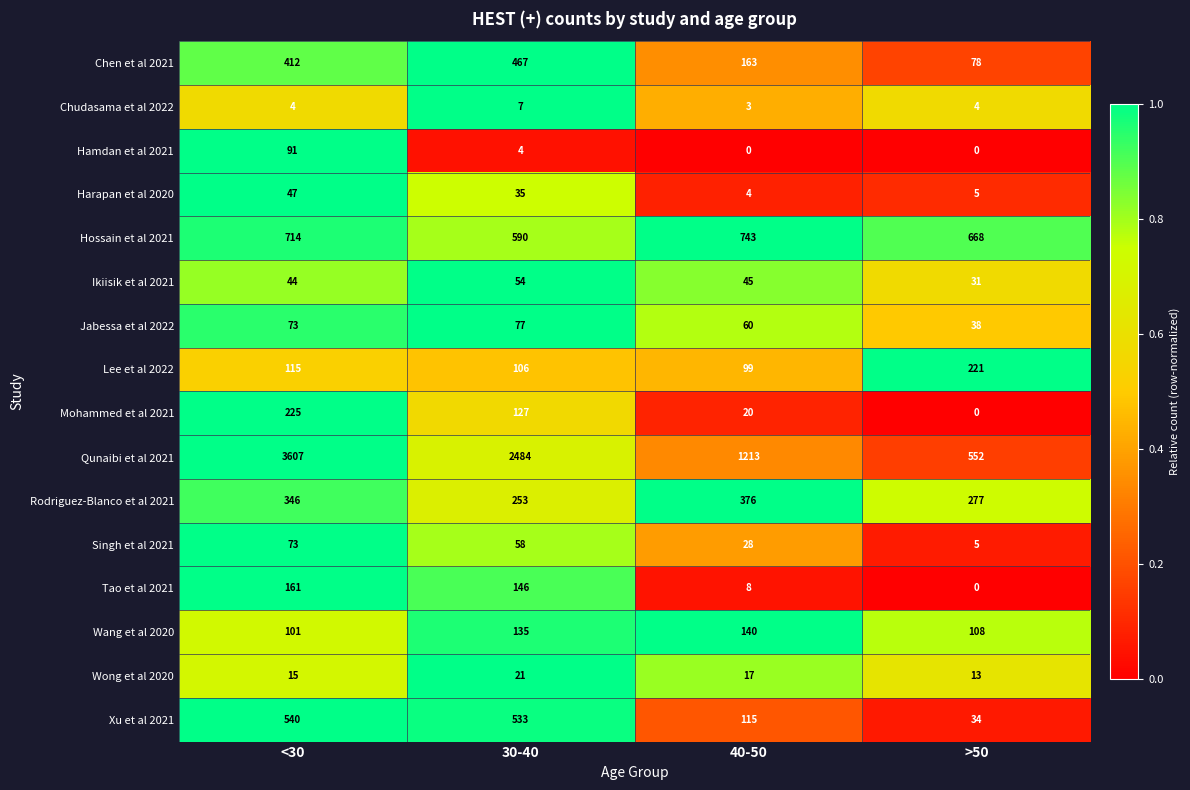

Count the Chudasama et al 2022 values in the range 4 to 7.

3